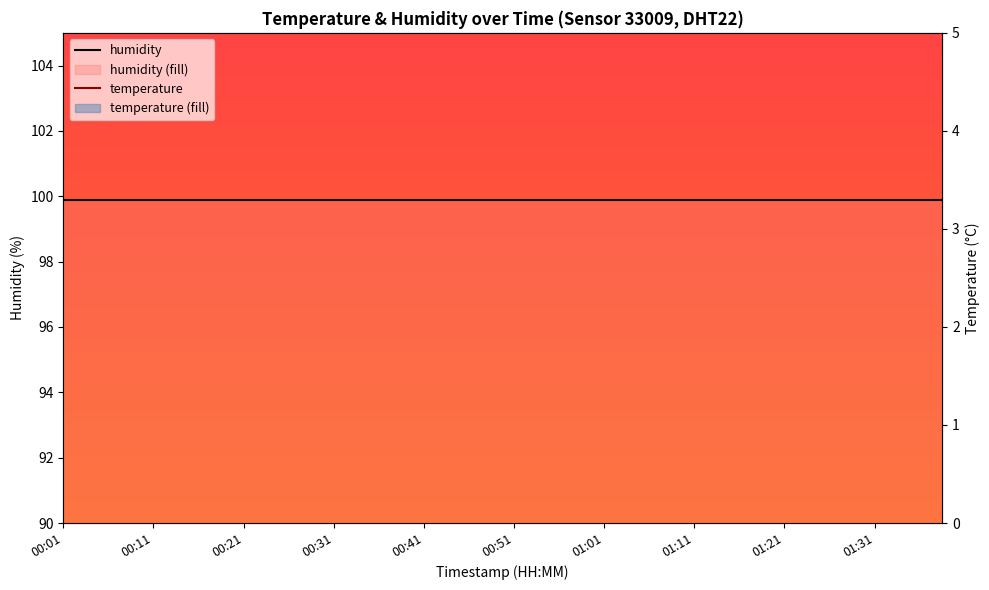

Which series has the widest spread of values?

temperature